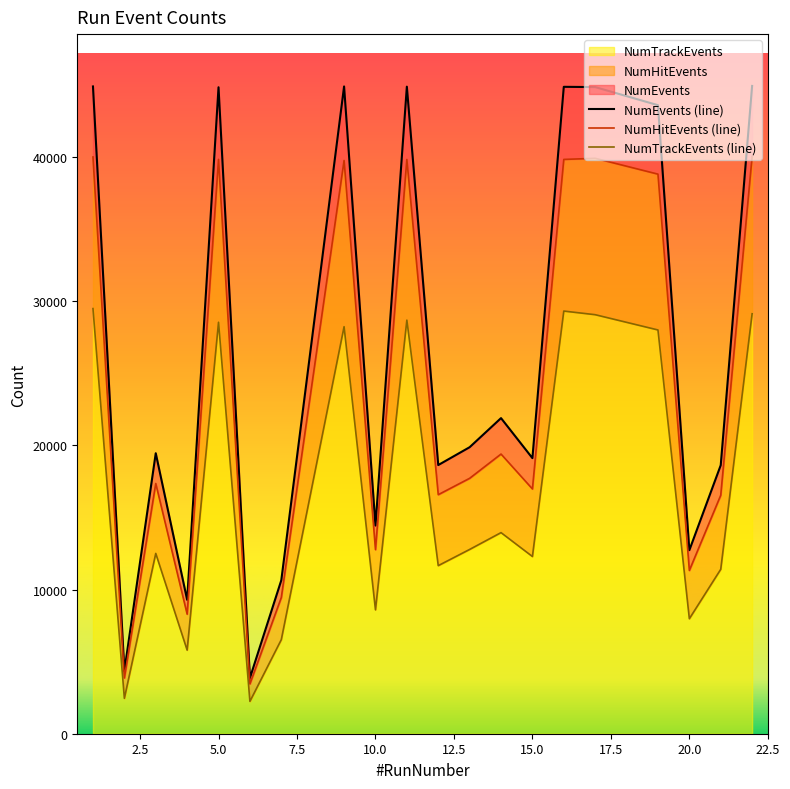

How many data points in NumTrackEvents (line) are less than 12787?

10